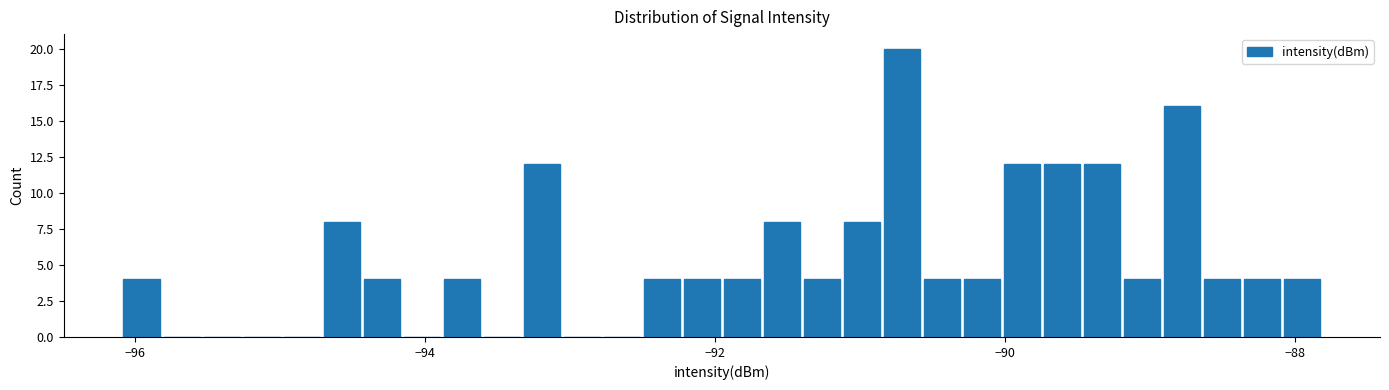

Read against the x-axis, roughly where is the centre of the tallest bar?

-90.8